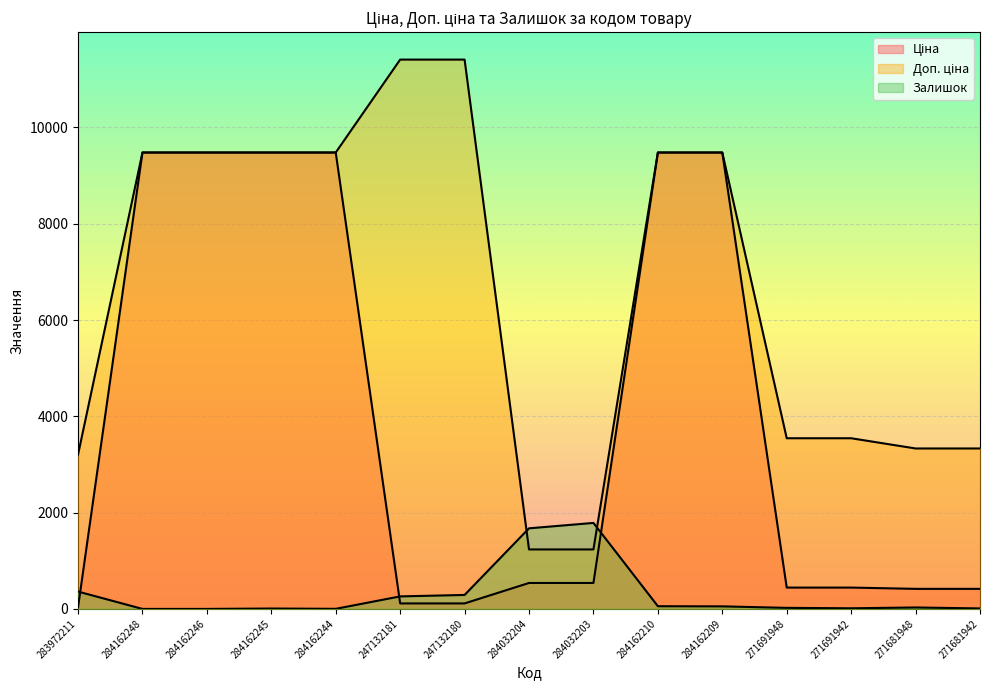

True or false: Доп. ціна has a value of 9480.1 at 284162246.

True